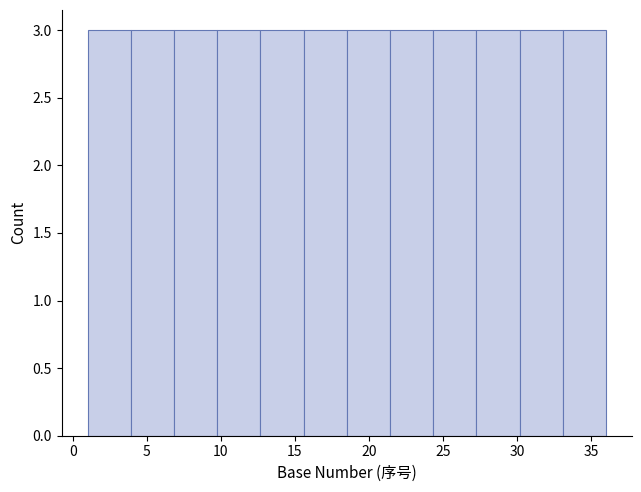

How tall is the bar that spans 7.0 to 10.0 on the x-axis? Neither the bar edges nor the heights are printed on the chart, so give them approximately, as read against the axes.

3